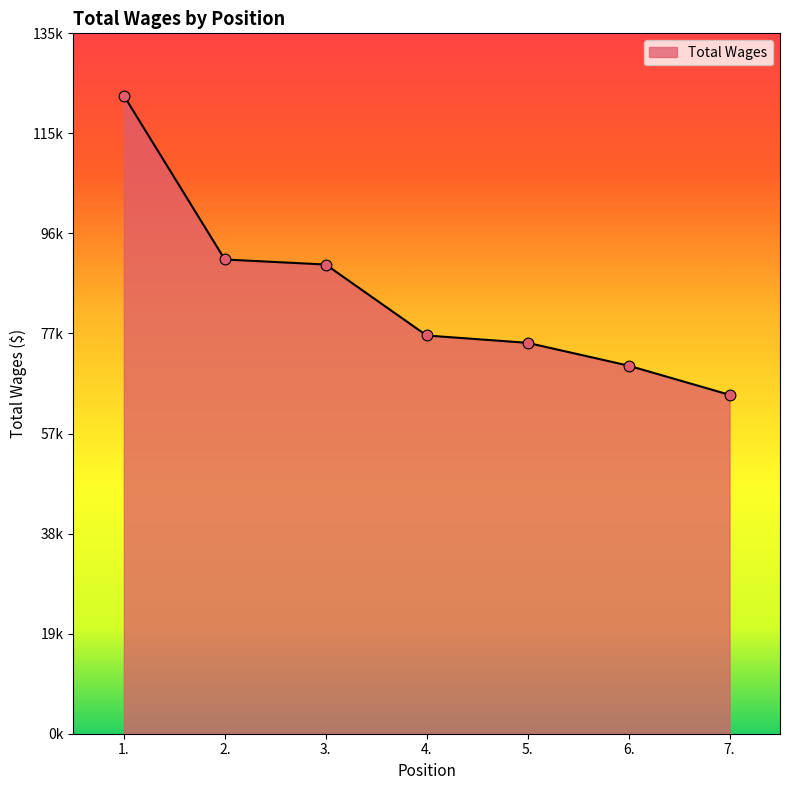

Is this an area chart (filled region under the line)?

Yes